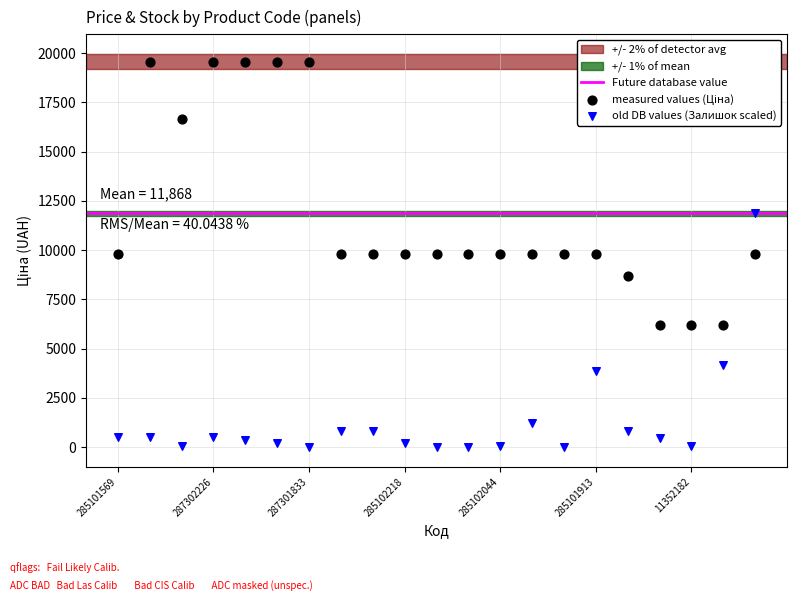

Which series reaches the minimum Y coordinate?

old DB values (Залишок scaled)